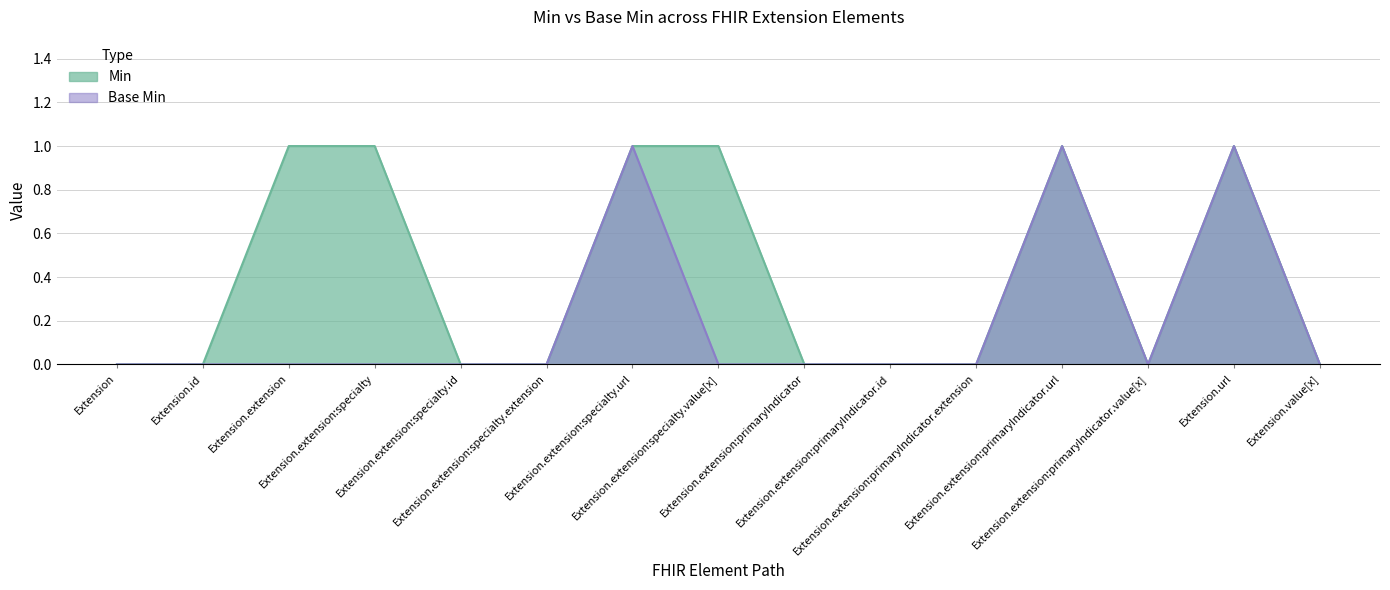

Which label corresponds to the largest value in the chart?

Extension.extension